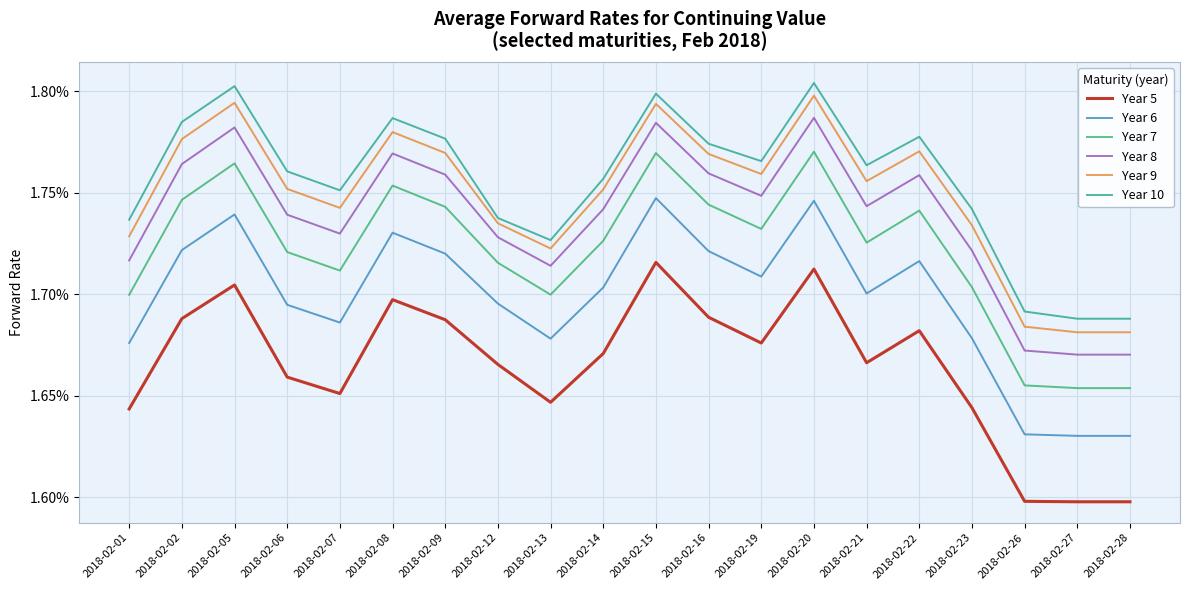

What are all the series names shown in the legend?

Year 5, Year 6, Year 7, Year 8, Year 9, Year 10